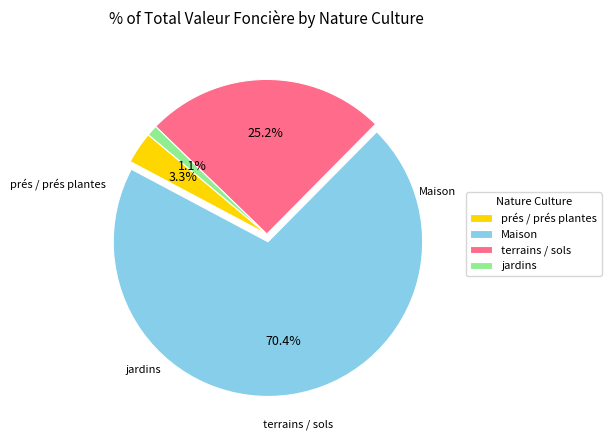

Count the number of slices in the pie.

4